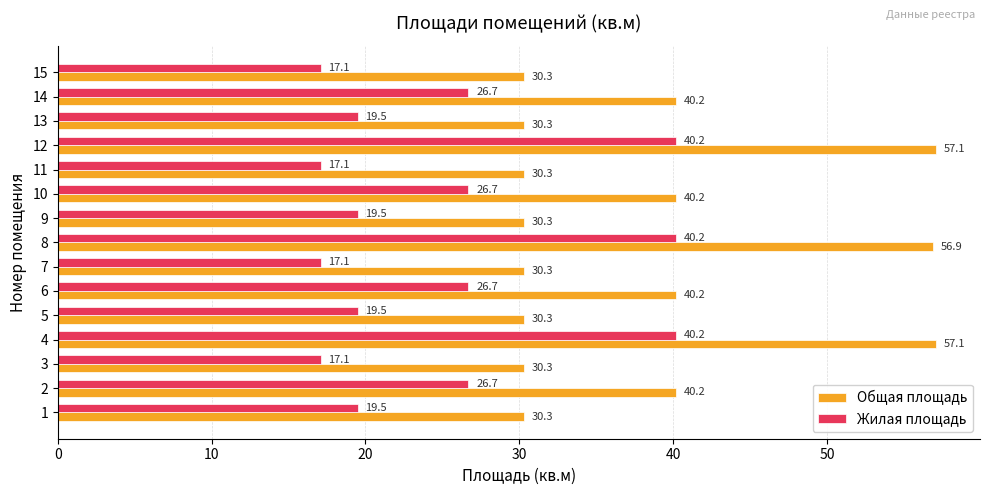

Which series has the largest range (max minus min)?

Общая площадь